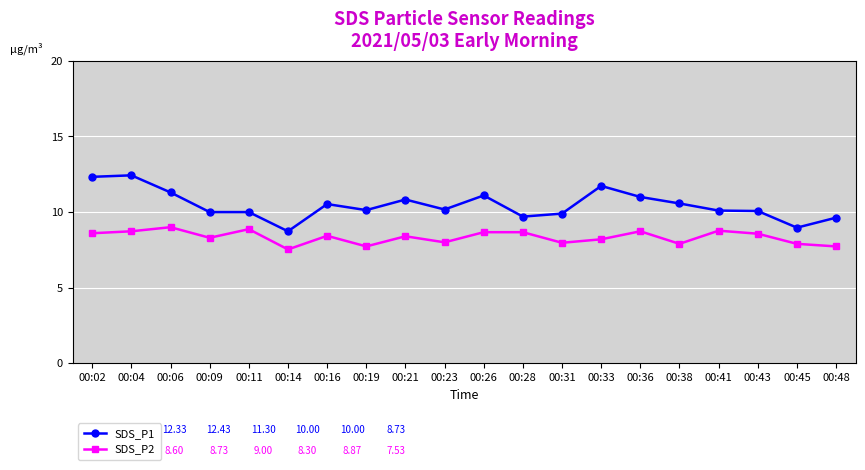

What is the difference between the highest and lowest values at 00:16?

2.1